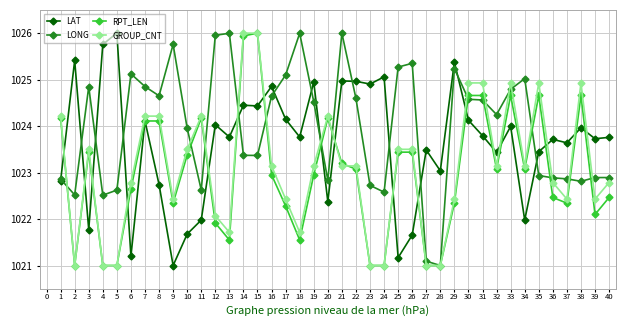

At which category does LAT reach its first local valley?

3